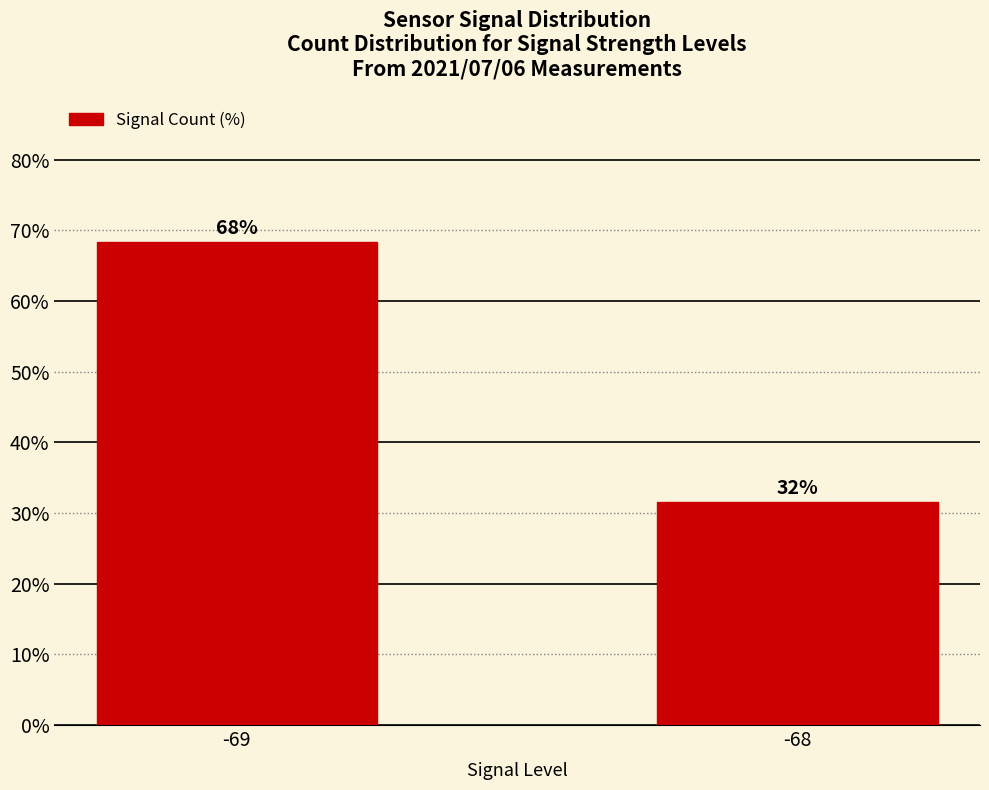

Reading left to right, list all the values displayed in this chart.

-69=68.4	-68=31.6